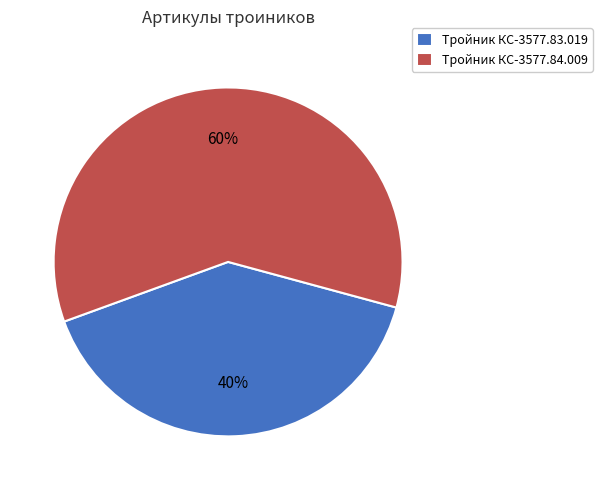

To the nearest percent, what percentage of the pie is Тройник КС-3577.84.009?

60%